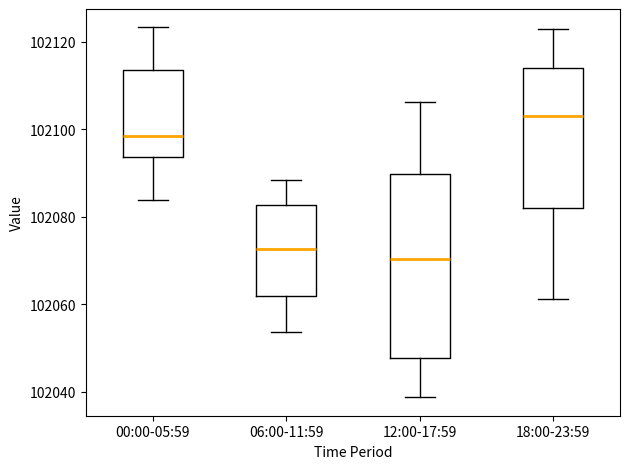

Where does the median line of the box for 18:00-23:59 sit on the y-axis? The values are not printed on the chart, so give them approximately, as read against the axis.

102102